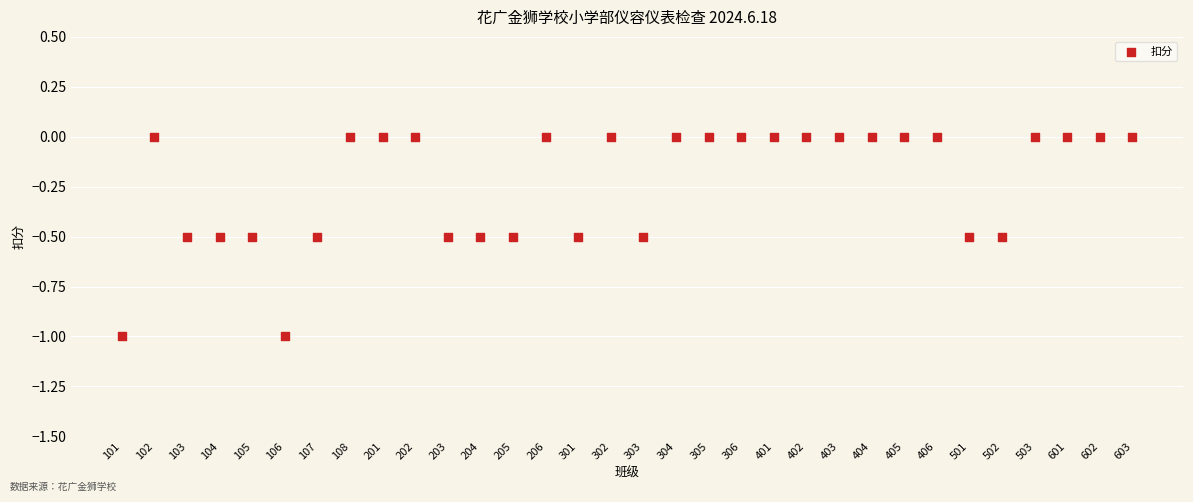

What is the range of Y values (max minus min)?

1.0